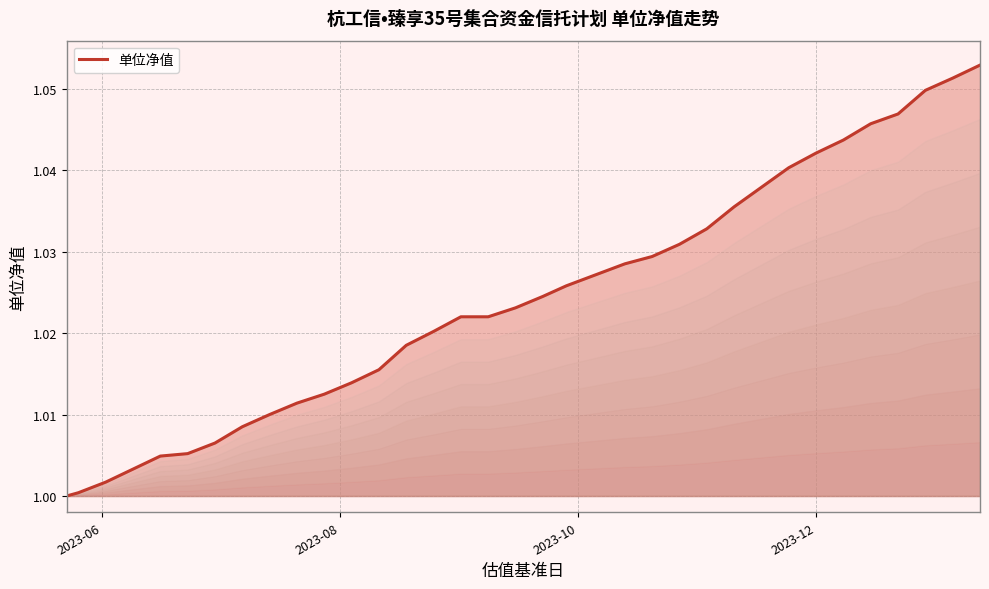

Does the chart have visible grid lines?

Yes